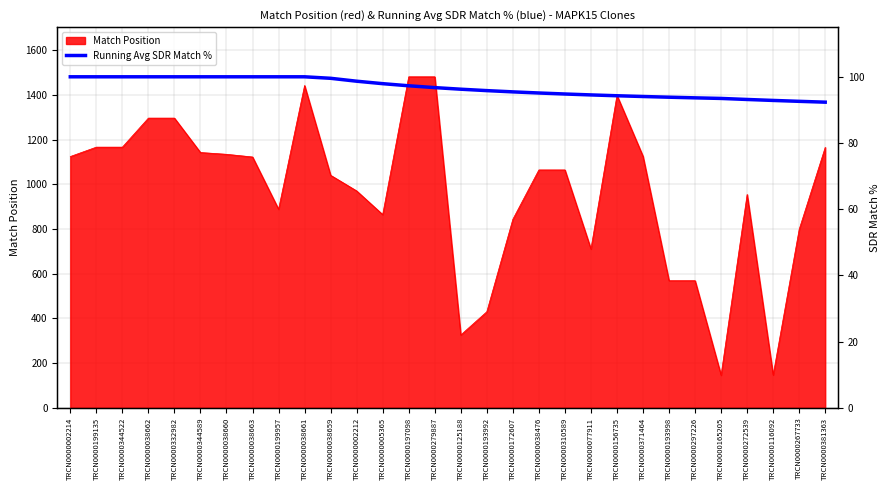

Is it true that Match Position equals 1766 at TRCN0000381363?

False